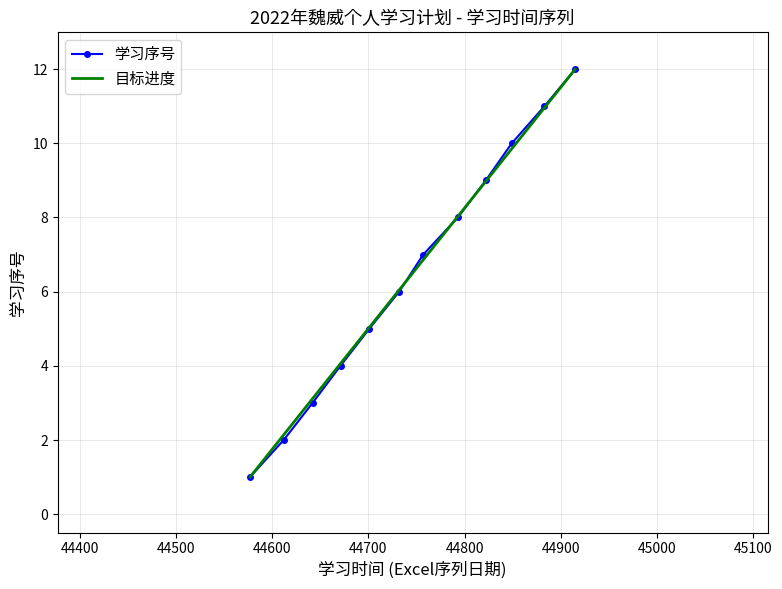

The chart shows a value of 15 at 44849. True or false?

False